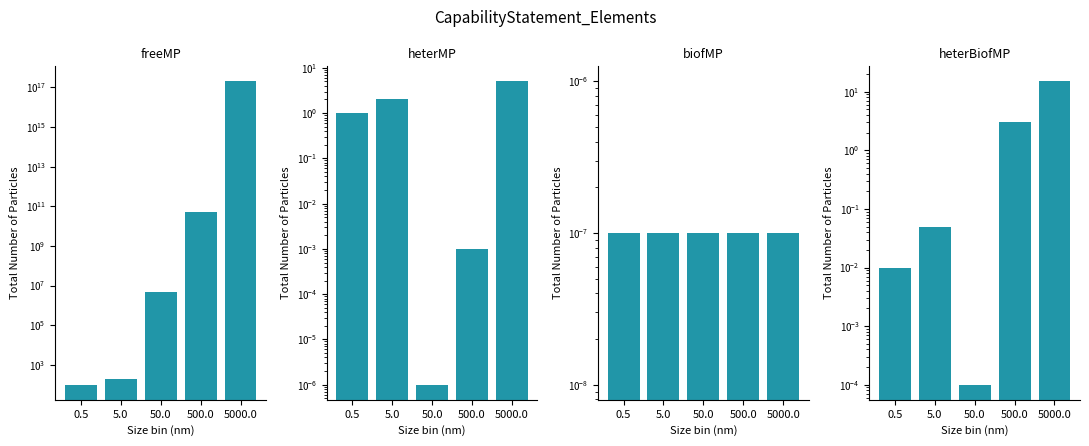

Reading left to right, extract all data points from this chart.

freeMP: 100.0	200.0	5000000.0	50000000000.0	200000000000000000.0
heterMP: 1.0	2.0	0.0	0.0	5.0
biofMP: 0.0	0.0	0.0	0.0	0.0
heterBiofMP: 0.0	0.1	0.0	3.0	15.0